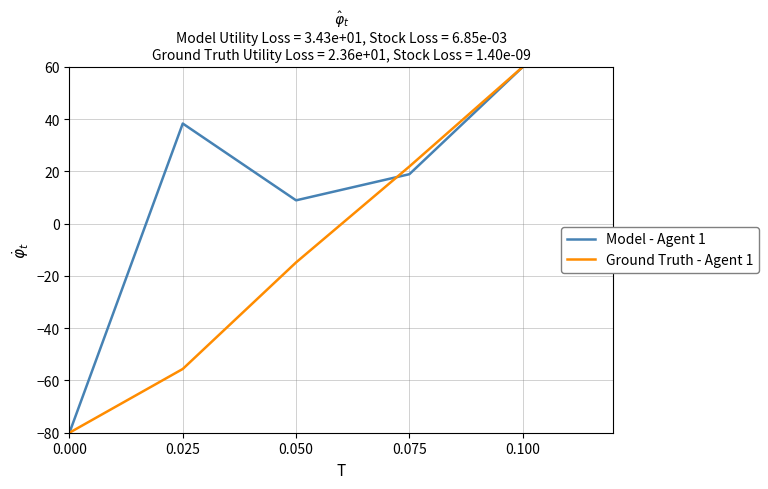

True or false: Ground Truth - Agent 1 has more than 1 interior local peaks.

False